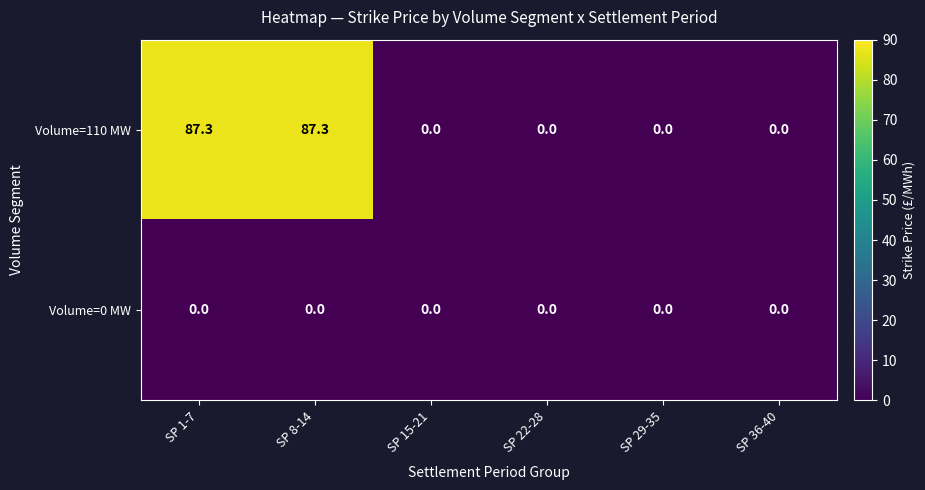

What is the difference between the maximum and minimum values in the Volume=110 MW series?

87.3